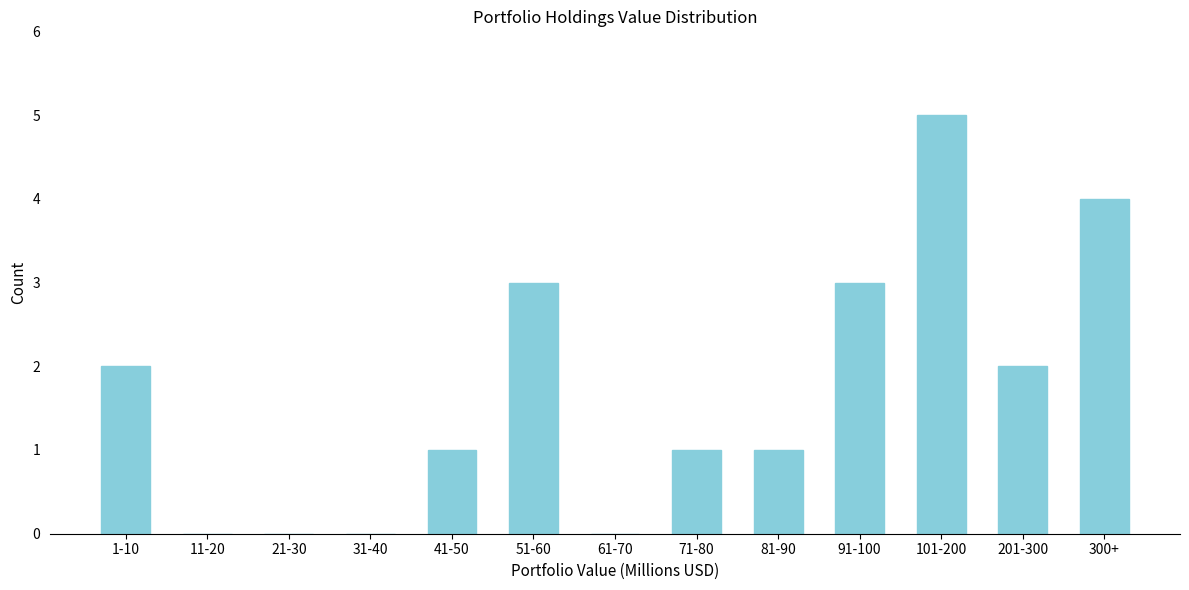

Reading right to left, what are all the values shown in this chart?

300+=4	201-300=2	101-200=5	91-100=3	81-90=1	71-80=1	61-70=0	51-60=3	41-50=1	31-40=0	21-30=0	11-20=0	1-10=2